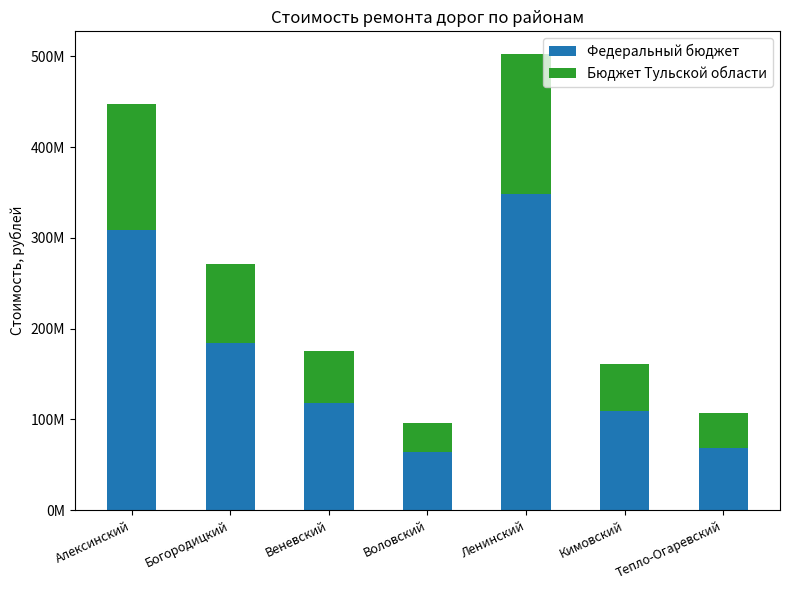

Are the bars horizontal?

No